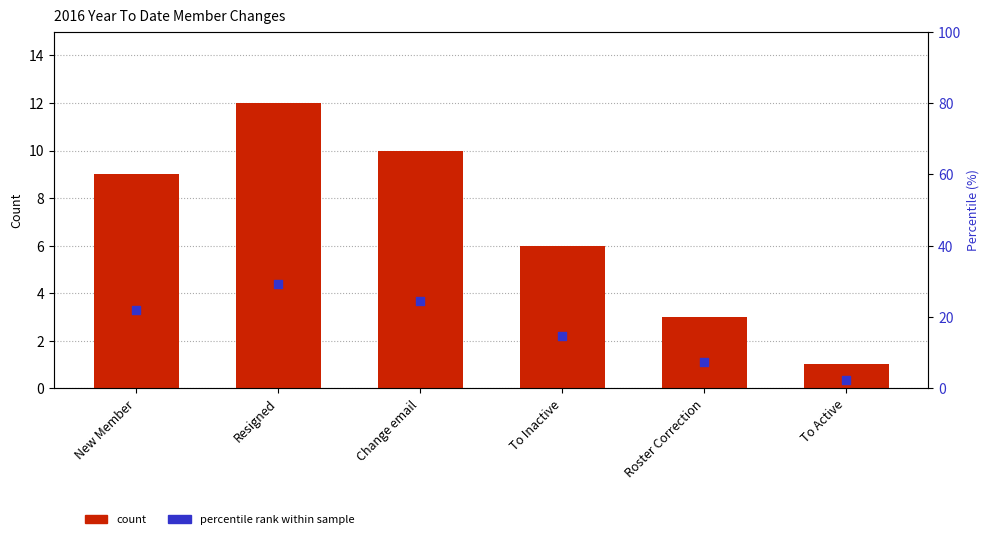

What is the total value across all series at To Inactive?

20.6